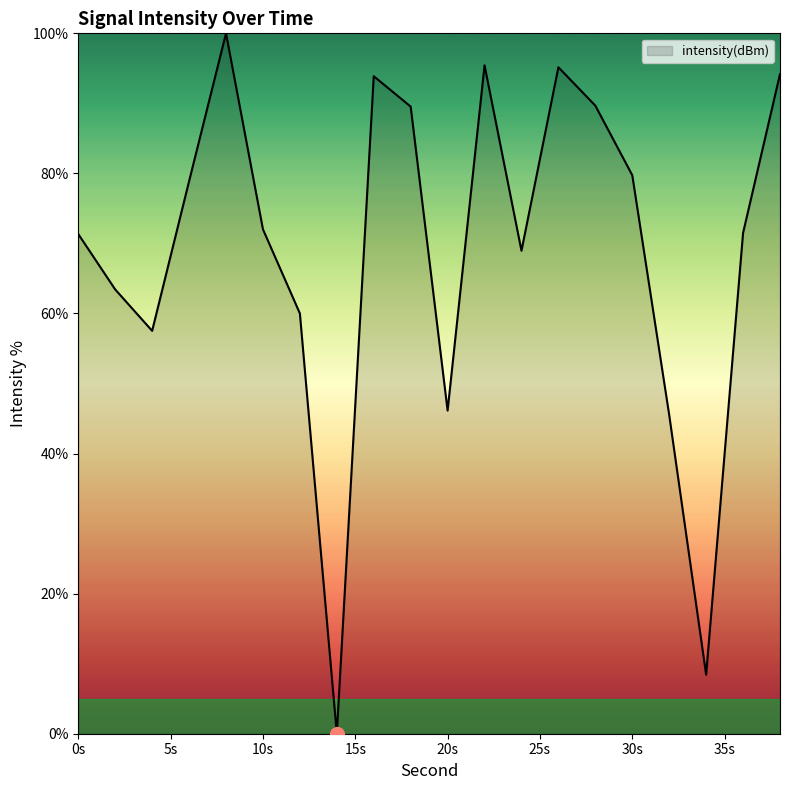

What is the difference between the maximum and minimum values?

100.0